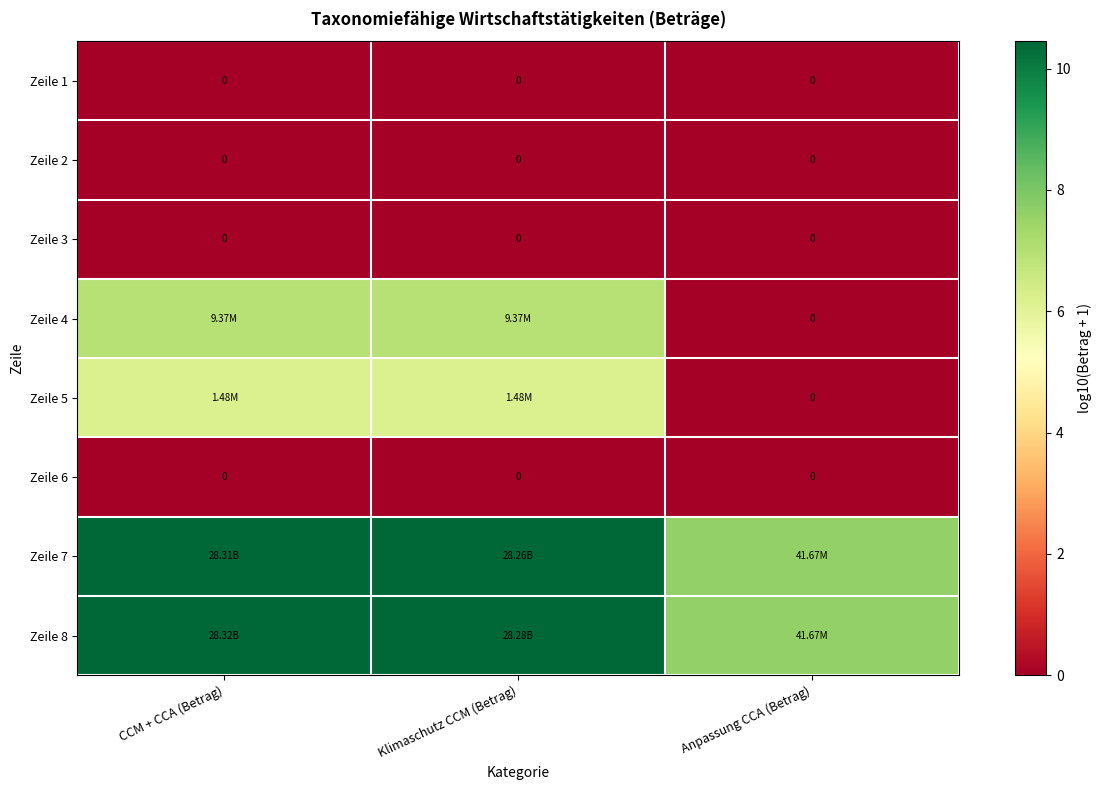

Is the value of Zeile 8 at Klimaschutz CCM (Betrag) greater than the value of Zeile 5 at CCM + CCA (Betrag)?

Yes